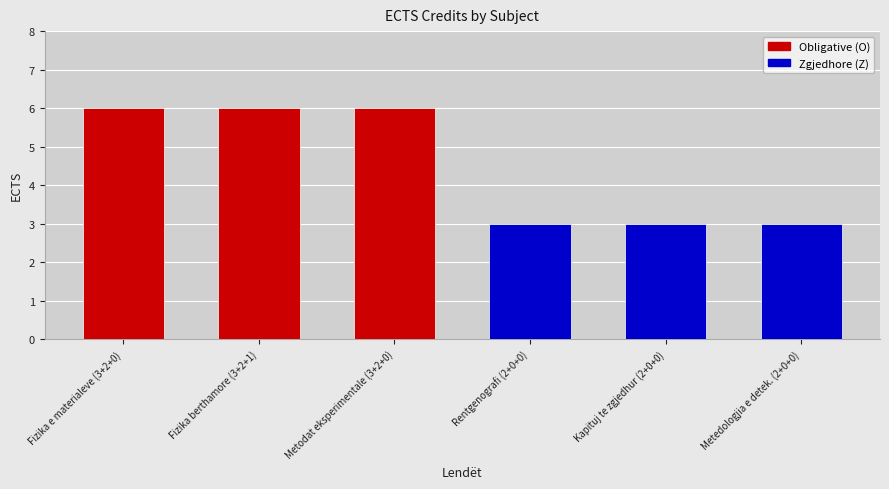

What is the maximum value shown in the chart?

6